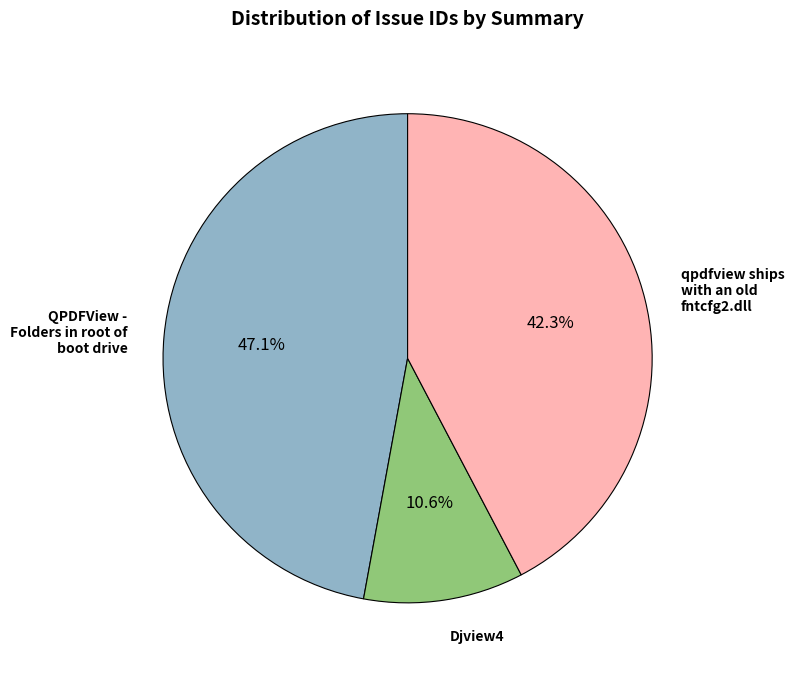

Is there a majority slice in this chart?

No